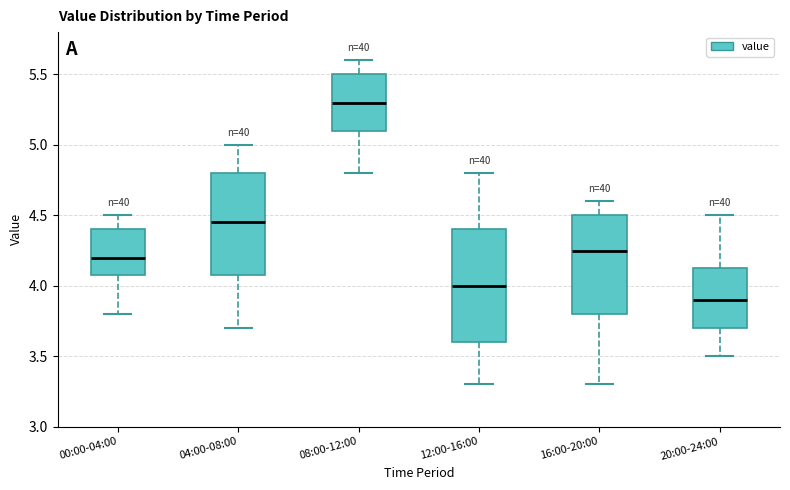

Where is the lower edge of the box for 00:00-04:00 on the y-axis? The values are not printed on the chart, so give them approximately, as read against the axis.

4.10